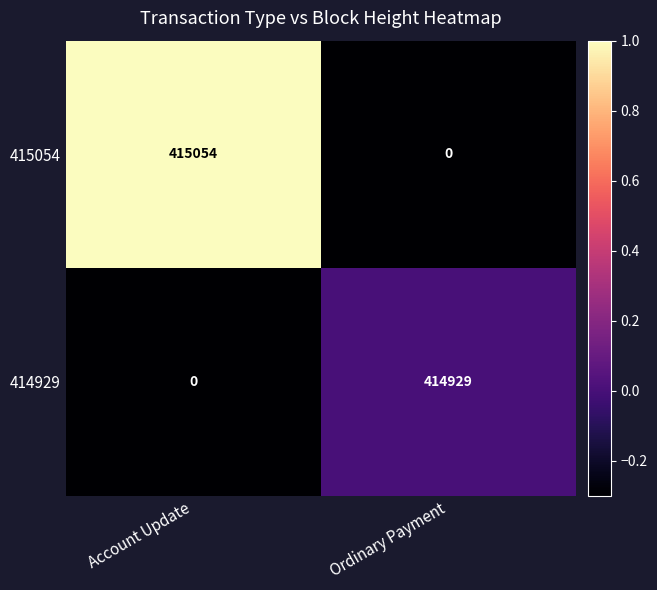

What is the approximate value of 414929 at Ordinary Payment, to the nearest 100?

414900